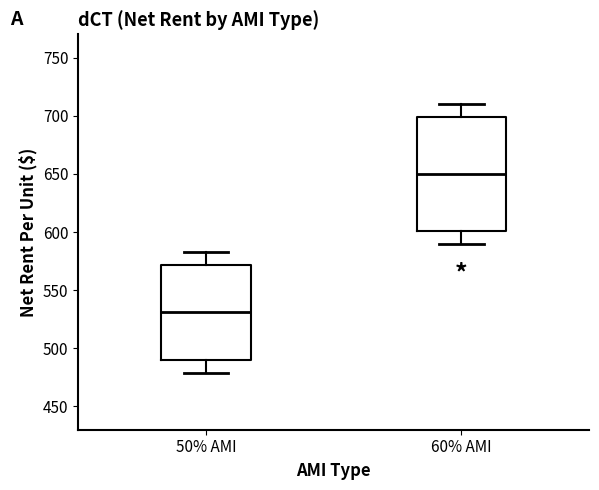

Where does the median line of the box for 50% AMI sit on the y-axis? The values are not printed on the chart, so give them approximately, as read against the axis.

530